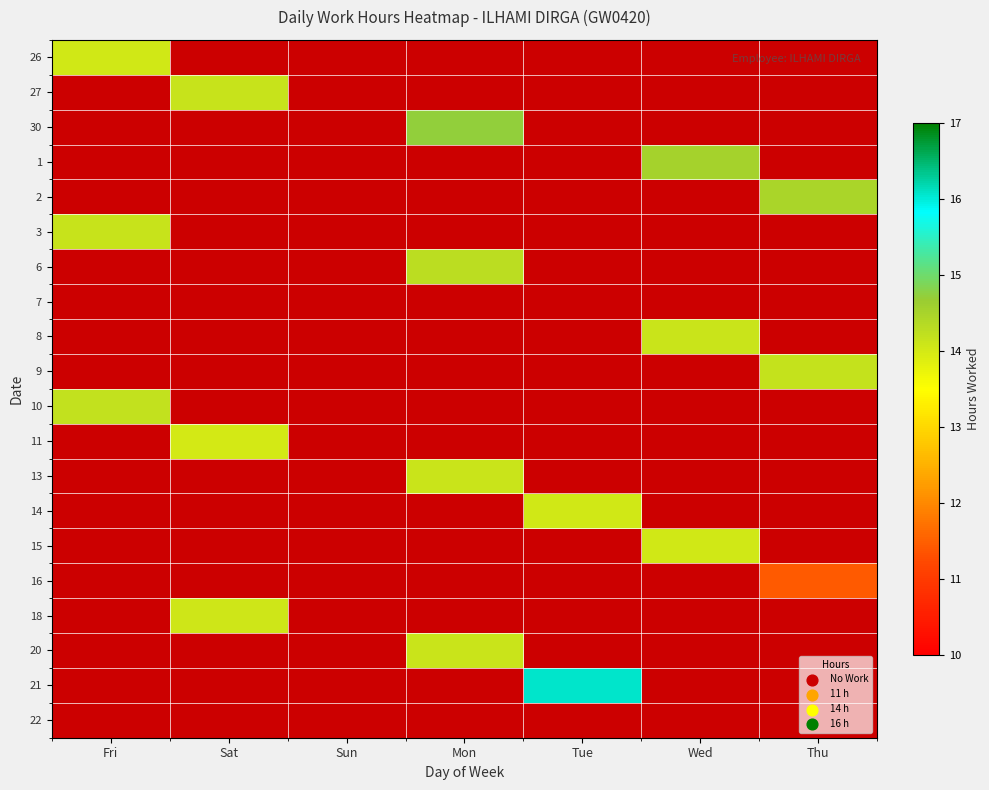

Reading right to left, what are all the values shown in this chart?

26: Thu=0.0	Wed=0.0	Tue=0.0	Mon=0.0	Sun=0.0	Sat=0.0	Fri=14.0
27: Thu=0.0	Wed=0.0	Tue=0.0	Mon=0.0	Sun=0.0	Sat=14.1	Fri=0.0
30: Thu=0.0	Wed=0.0	Tue=0.0	Mon=14.7	Sun=0.0	Sat=0.0	Fri=0.0
1: Thu=0.0	Wed=14.5	Tue=0.0	Mon=0.0	Sun=0.0	Sat=0.0	Fri=0.0
2: Thu=14.5	Wed=0.0	Tue=0.0	Mon=0.0	Sun=0.0	Sat=0.0	Fri=0.0
3: Thu=0.0	Wed=0.0	Tue=0.0	Mon=0.0	Sun=0.0	Sat=0.0	Fri=14.1
6: Thu=0.0	Wed=0.0	Tue=0.0	Mon=14.3	Sun=0.0	Sat=0.0	Fri=0.0
7: Thu=0.0	Wed=0.0	Tue=0.0	Mon=0.0	Sun=0.0	Sat=0.0	Fri=0.0
8: Thu=0.0	Wed=14.1	Tue=0.0	Mon=0.0	Sun=0.0	Sat=0.0	Fri=0.0
9: Thu=14.2	Wed=0.0	Tue=0.0	Mon=0.0	Sun=0.0	Sat=0.0	Fri=0.0
10: Thu=0.0	Wed=0.0	Tue=0.0	Mon=0.0	Sun=0.0	Sat=0.0	Fri=14.2
11: Thu=0.0	Wed=0.0	Tue=0.0	Mon=0.0	Sun=0.0	Sat=14.0	Fri=0.0
13: Thu=0.0	Wed=0.0	Tue=0.0	Mon=14.1	Sun=0.0	Sat=0.0	Fri=0.0
14: Thu=0.0	Wed=0.0	Tue=14.0	Mon=0.0	Sun=0.0	Sat=0.0	Fri=0.0
15: Thu=0.0	Wed=14.0	Tue=0.0	Mon=0.0	Sun=0.0	Sat=0.0	Fri=0.0
16: Thu=11.4	Wed=0.0	Tue=0.0	Mon=0.0	Sun=0.0	Sat=0.0	Fri=0.0
18: Thu=0.0	Wed=0.0	Tue=0.0	Mon=0.0	Sun=0.0	Sat=14.1	Fri=0.0
20: Thu=0.0	Wed=0.0	Tue=0.0	Mon=14.1	Sun=0.0	Sat=0.0	Fri=0.0
21: Thu=0.0	Wed=0.0	Tue=16.1	Mon=0.0	Sun=0.0	Sat=0.0	Fri=0.0
22: Thu=0.0	Wed=0.0	Tue=0.0	Mon=0.0	Sun=0.0	Sat=0.0	Fri=0.0